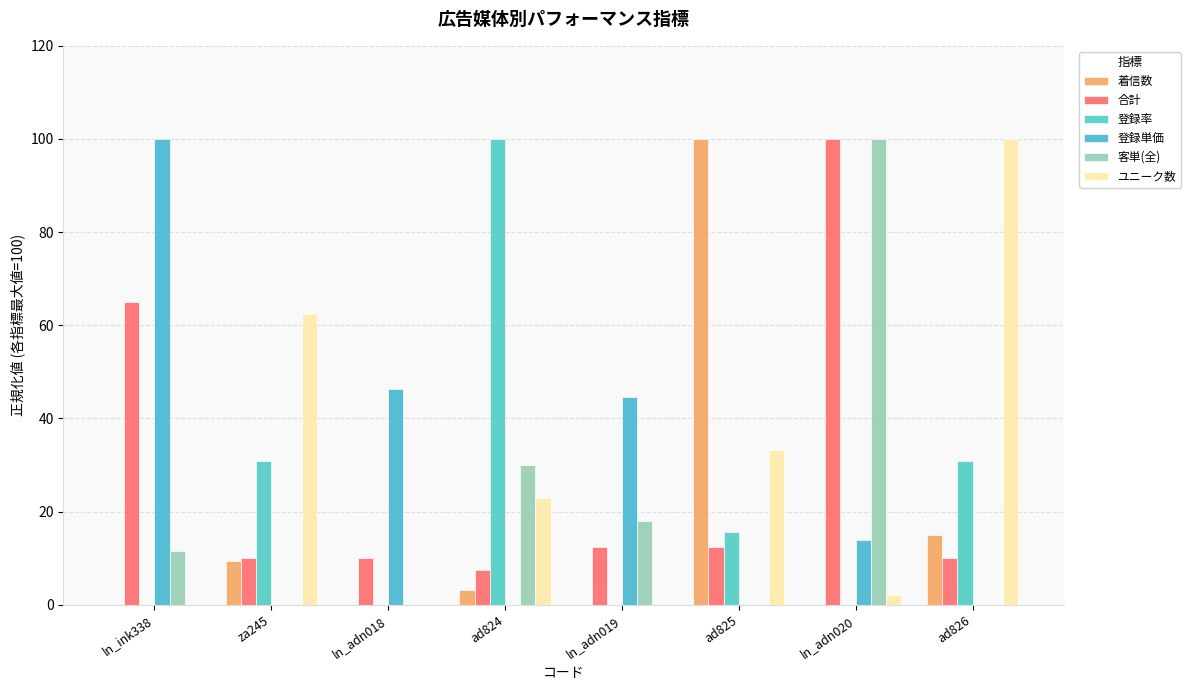

Reading right to left, list all the values displayed in this chart.

着信数: 15.1	0.0	100.0	0.0	3.1	0.0	9.5	0.0
合計: 10.0	100.0	12.5	12.5	7.5	10.0	10.0	65.0
登録率: 30.8	0.0	15.6	0.0	100.0	0.0	30.8	0.0
登録単価: 0.0	13.8	0.0	44.6	0.0	46.3	0.0	100.0
客単(全): 0.0	100.0	0.0	18.0	30.1	0.0	0.0	11.6
ユニーク数: 100.0	2.1	33.3	0.0	22.9	0.0	62.5	0.0